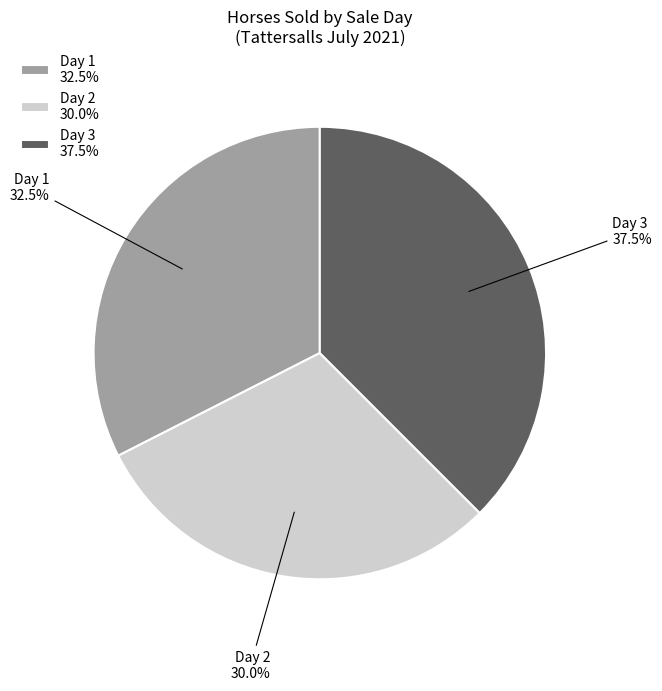

Between Day 2 30.0% and Day 3 37.5%, which is larger?

Day 3 37.5%